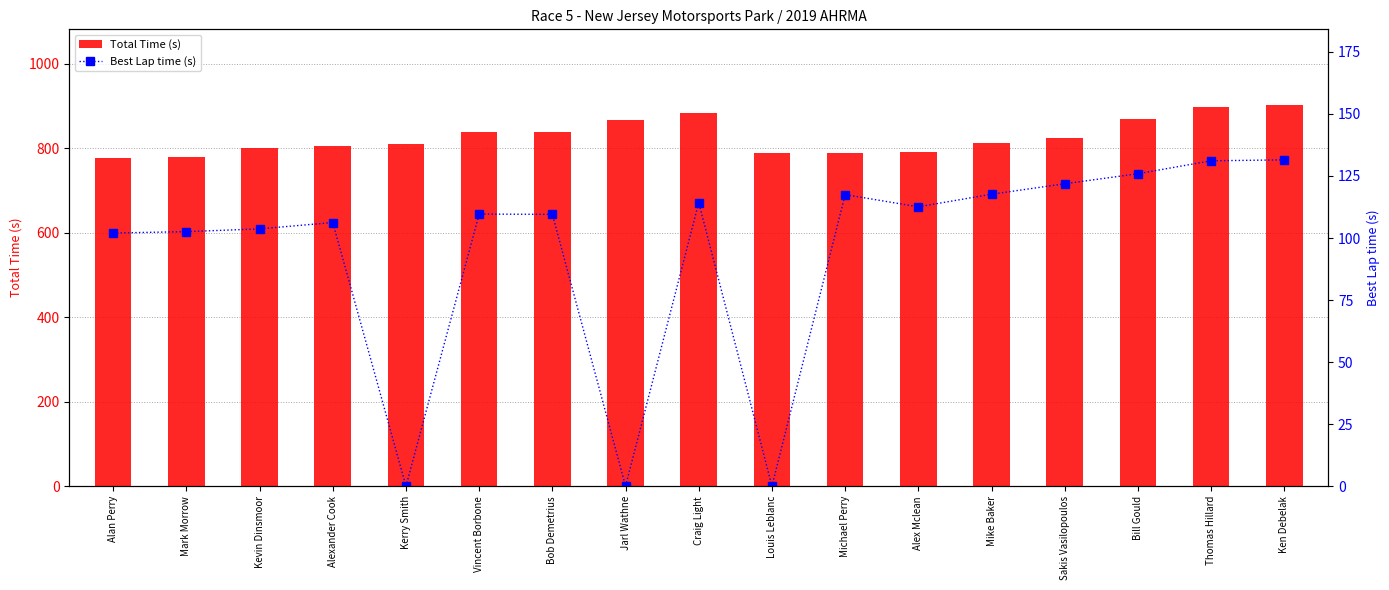

What is the approximate value of Total Time (s) at Sakis Vasilopoulos?

824.4